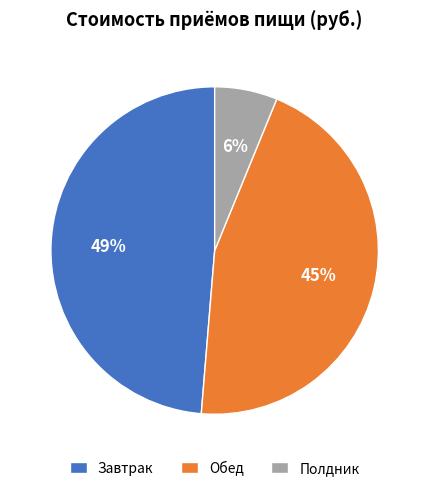

To the nearest percent, what is the difference between the largest and smallest slice percentages?

43%